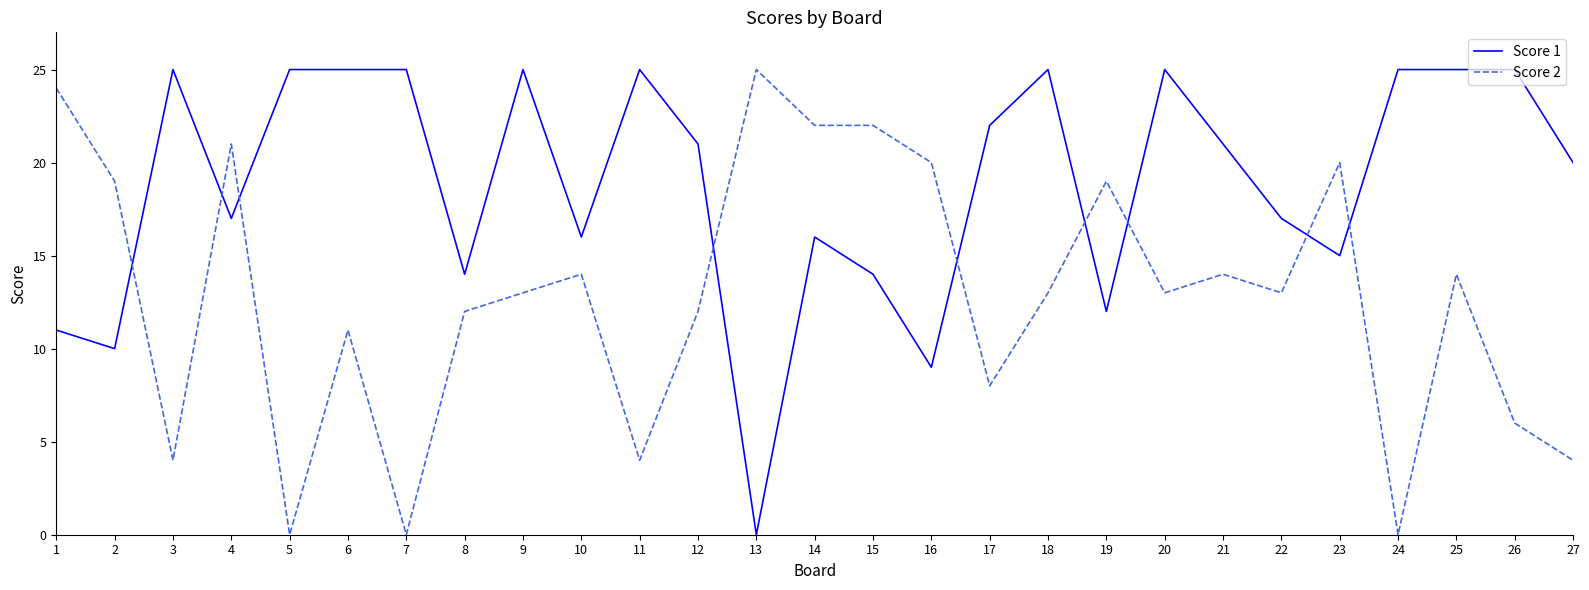

Is it true that Score 1 equals 7 at 12?

False